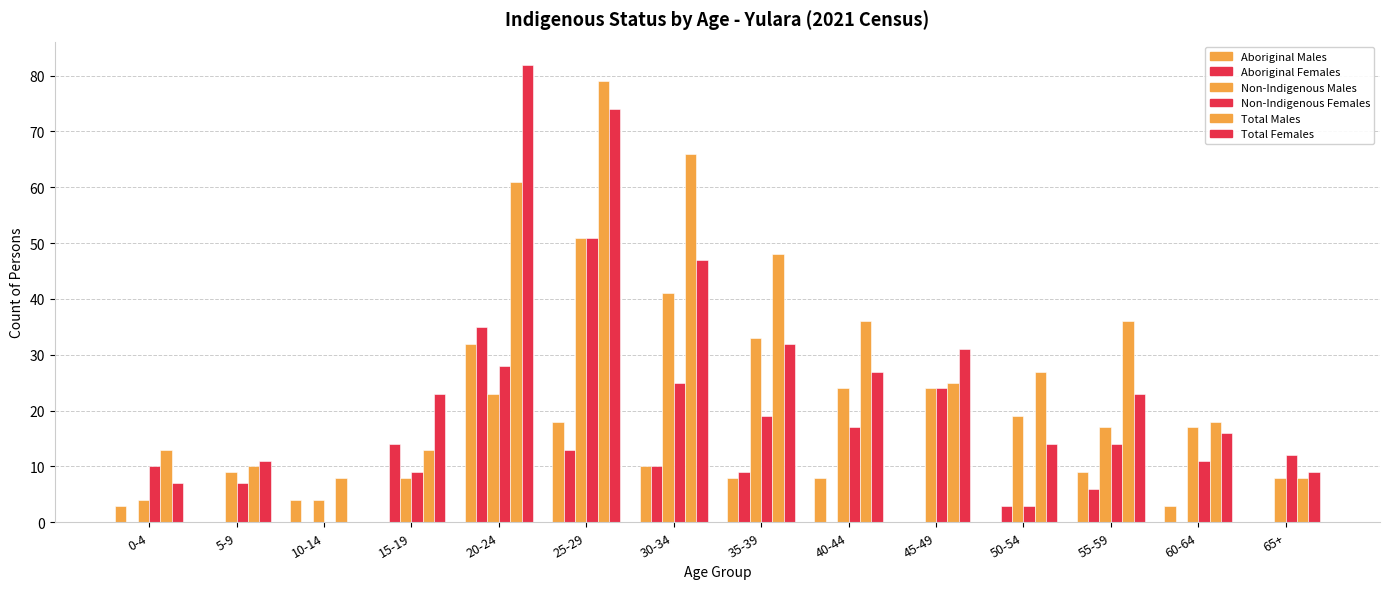

What is the label of the 4th bar from the left?

15-19